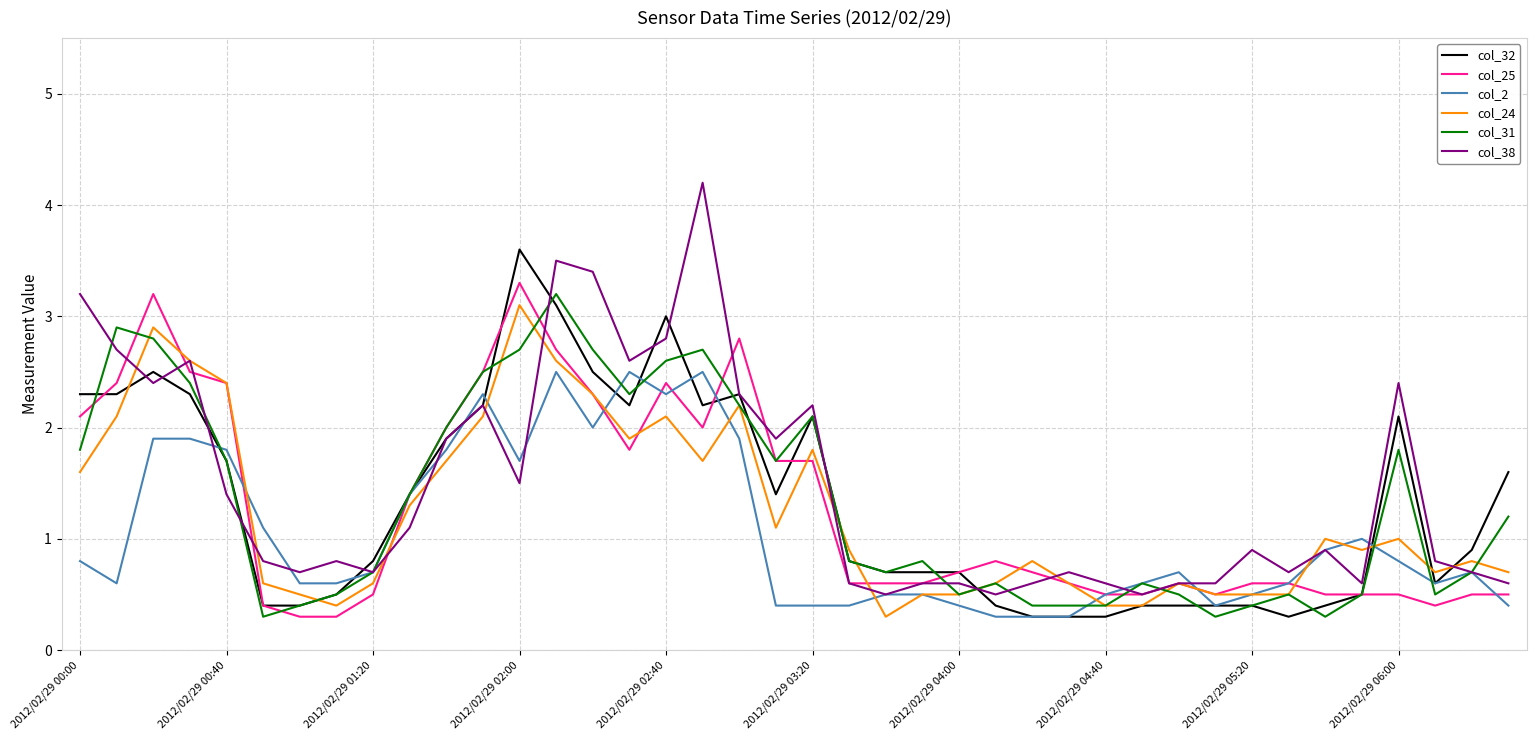

What is the maximum value for col_31?

3.2